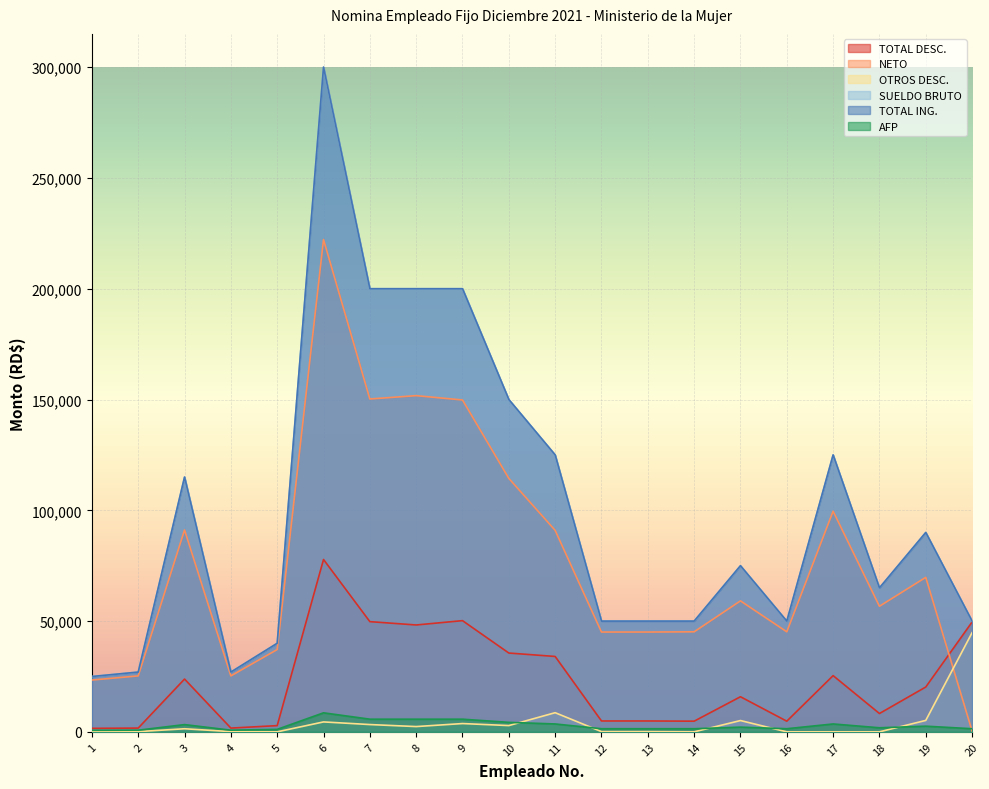

What is the greatest value displayed?

300000.0